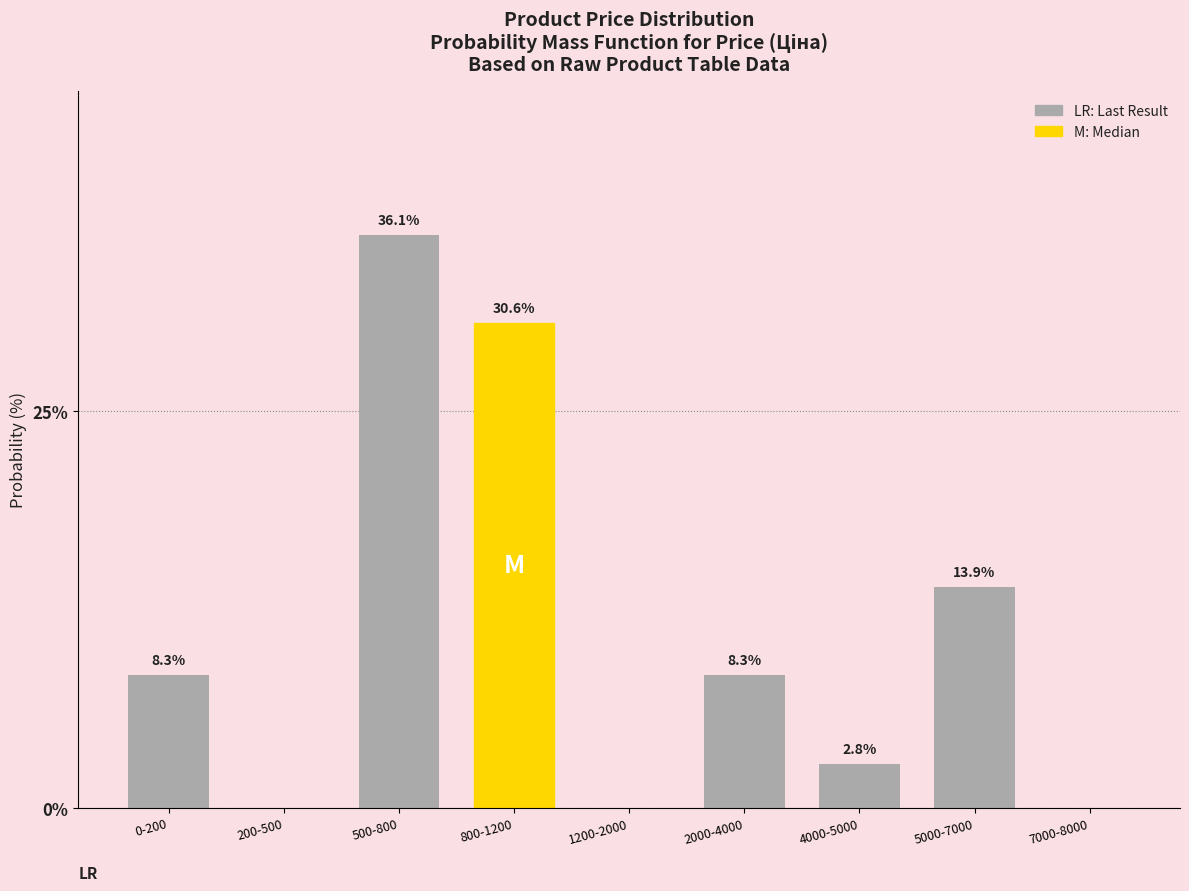

Reading left to right, transcribe all the data shown in this chart.

0-200=8.3	200-500=0.0	500-800=36.1	800-1200=30.6	1200-2000=0.0	2000-4000=8.3	4000-5000=2.8	5000-7000=13.9	7000-8000=0.0